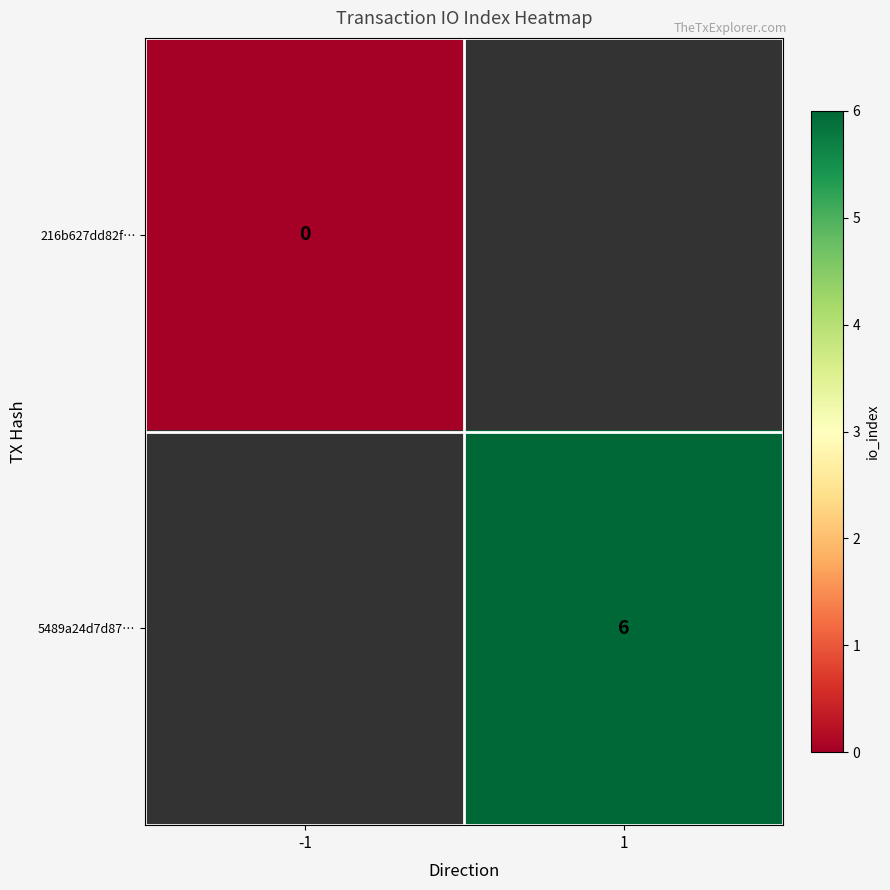

The 5489a24d7d87… series shows 4 at 1. True or false?

False